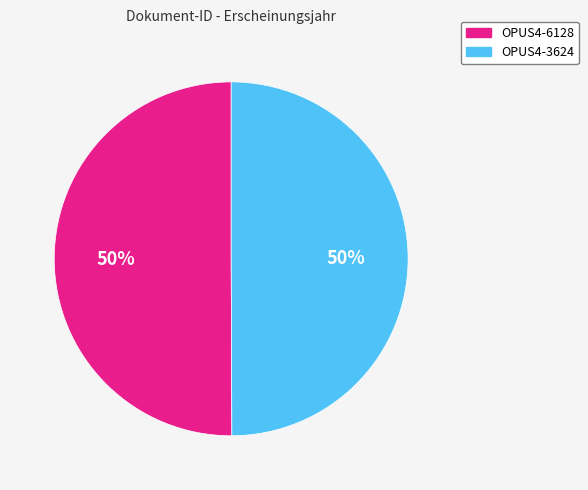

Approximately how many times larger is the value at OPUS4-6128 compared to OPUS4-3624?

1.0